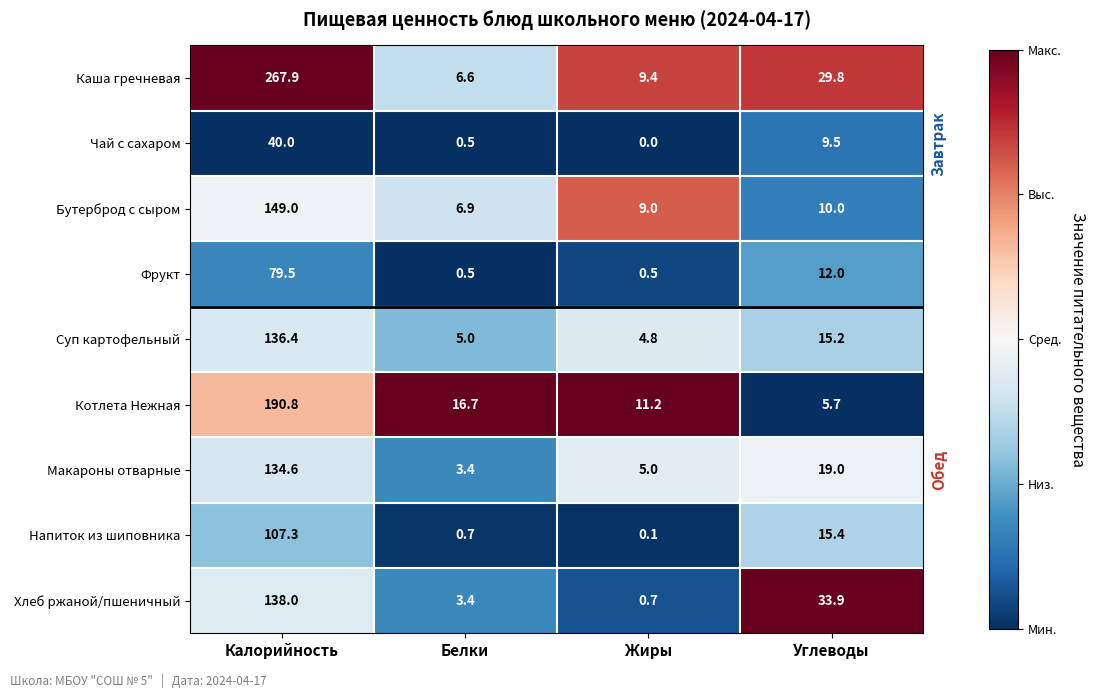

What is the greatest value displayed?

267.9